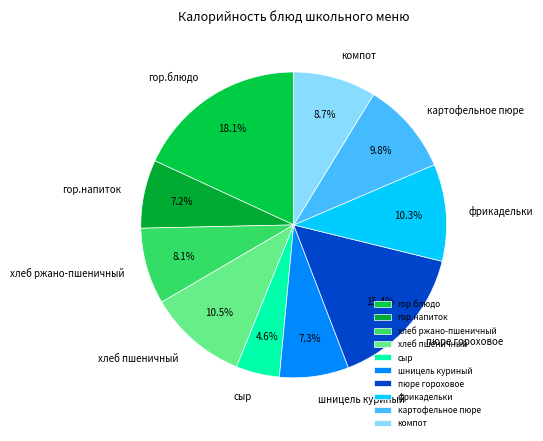

Is it true that пюре гороховое is 15% of the pie?

True